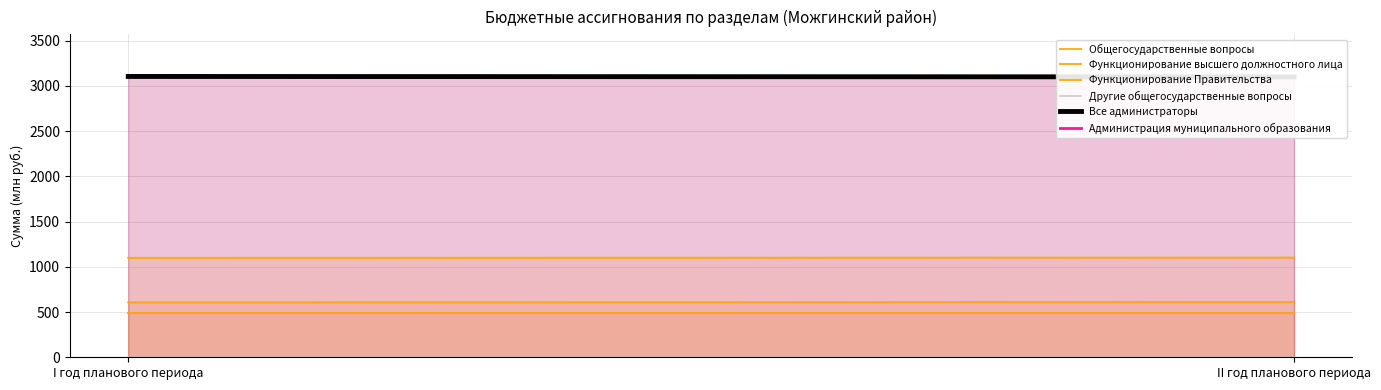

What is the label of the 2nd point from the left?

II год планового периода